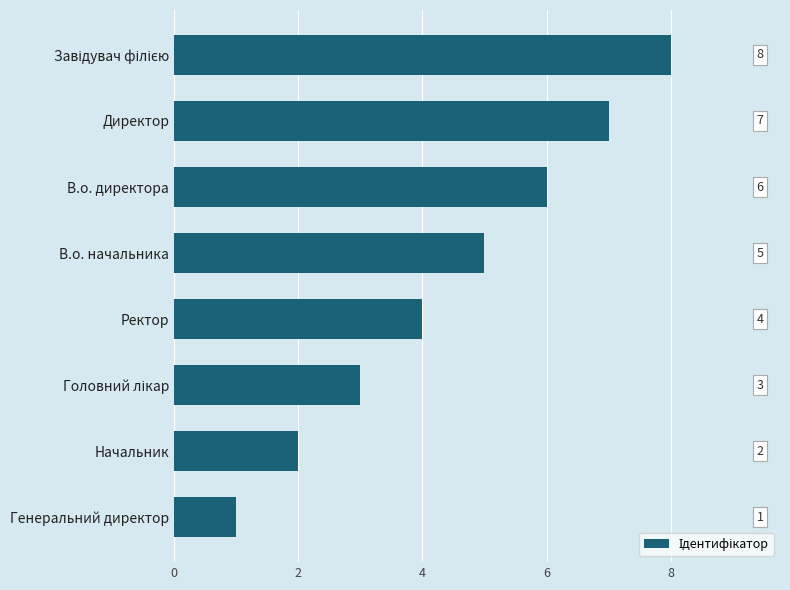

What is the ratio of the value at Ректор to the value at Генеральний директор?

4.0